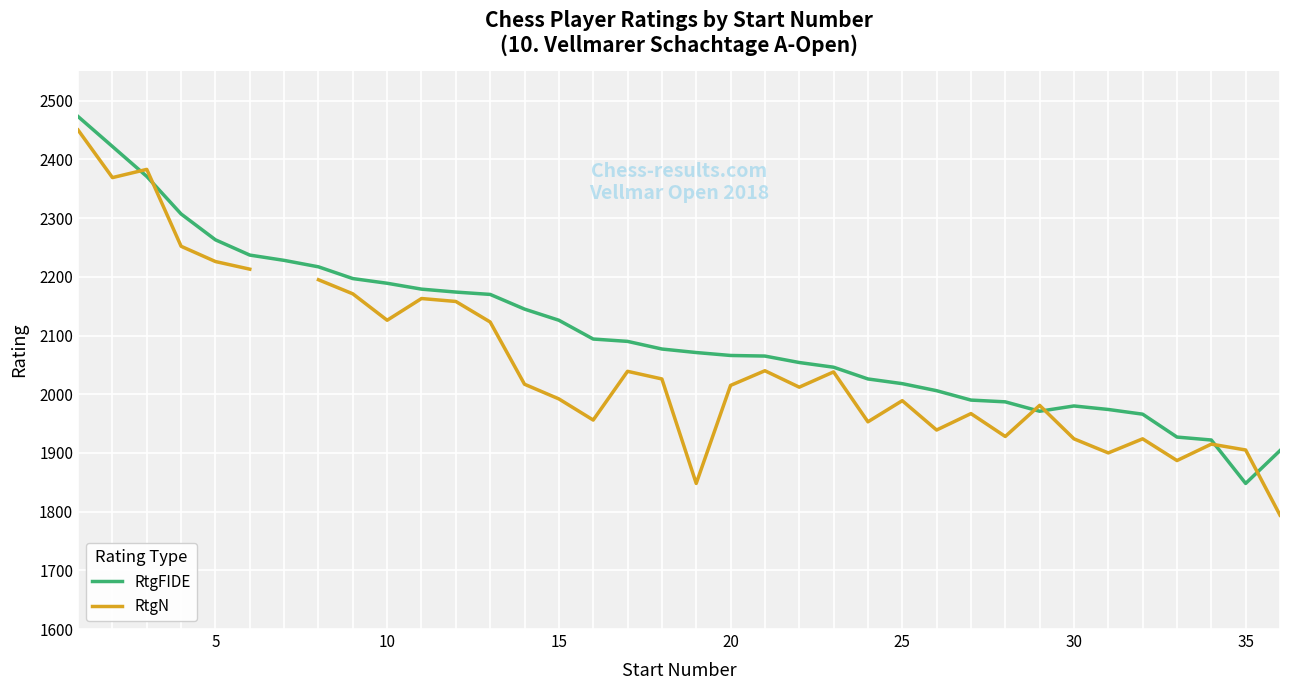

The value of RtgFIDE at 25 is 2018. True or false?

True